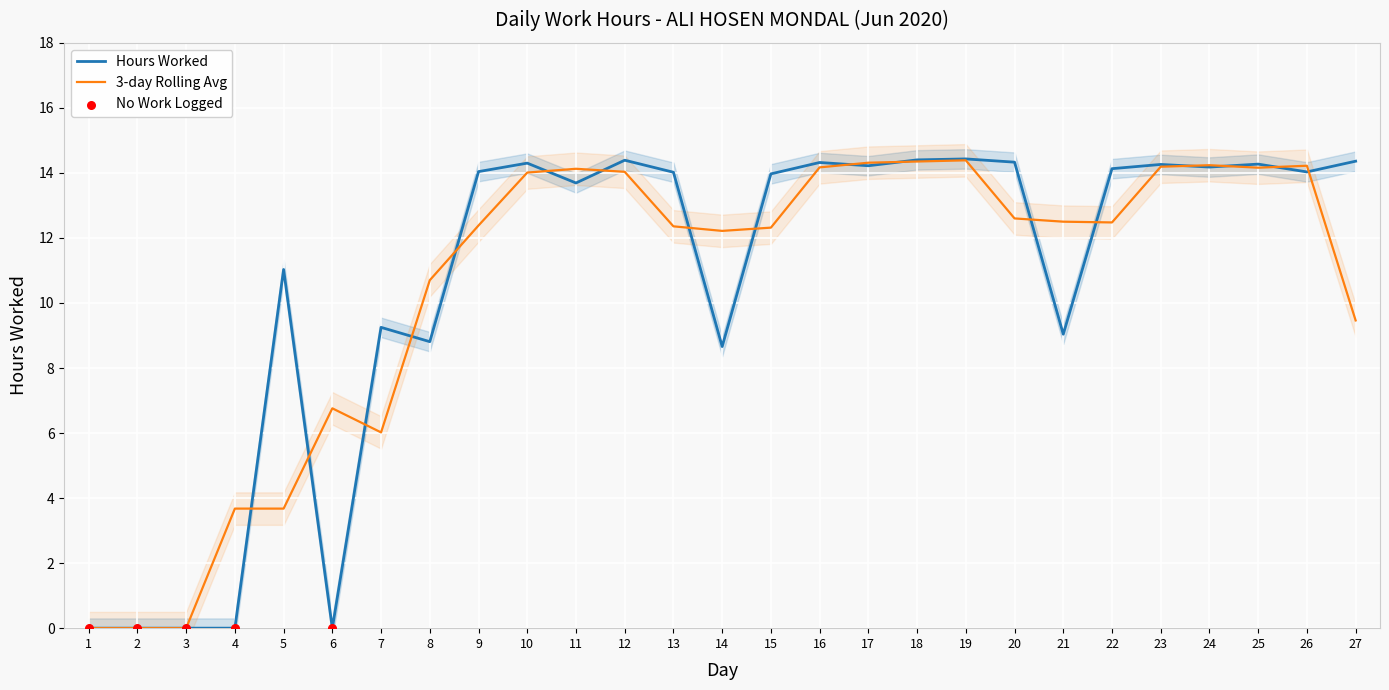

Between 16 and 9, which is larger?

16